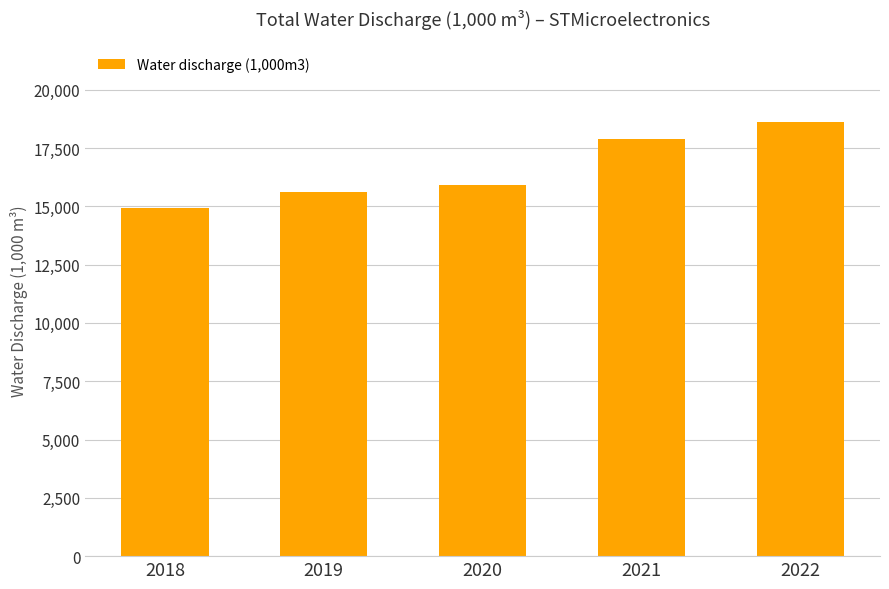

Where is the data nearest to the value 16759?

2020